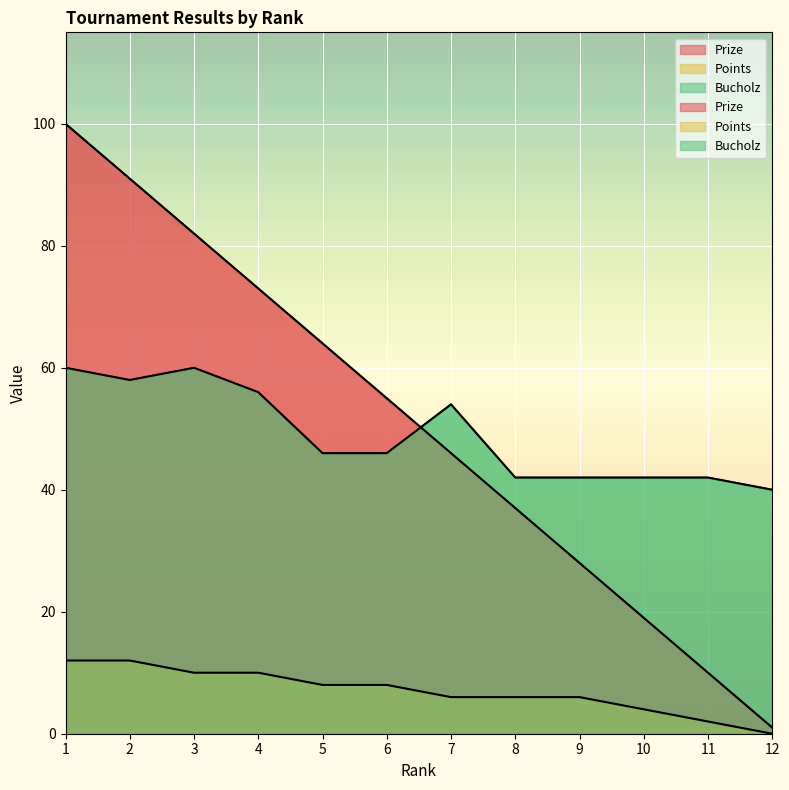

How many data points does each series have?

12